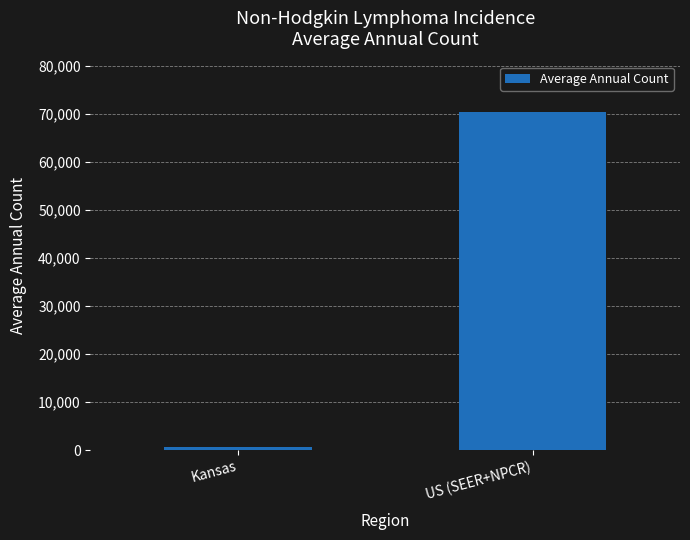

Reading right to left, list all the values displayed in this chart.

70394	644